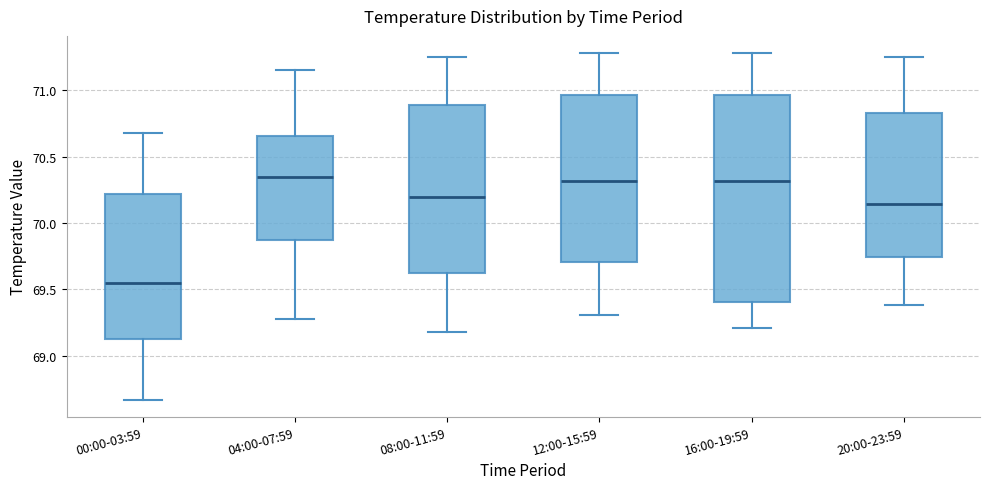

Reading left to right, read every box against the y-axis: the position of its median line, the range the box covers, and the ends of its whiskers. The values are not printed on the chart, so give them approximately, as read against the axis.

00:00-03:59: median 69.55, box 69.15 to 70.20, whiskers 68.65 to 70.70
04:00-07:59: median 70.35, box 69.85 to 70.65, whiskers 69.30 to 71.15
08:00-11:59: median 70.20, box 69.60 to 70.90, whiskers 69.20 to 71.25
12:00-15:59: median 70.30, box 69.70 to 70.95, whiskers 69.30 to 71.30
16:00-19:59: median 70.30, box 69.40 to 70.95, whiskers 69.20 to 71.30
20:00-23:59: median 70.15, box 69.75 to 70.85, whiskers 69.40 to 71.25